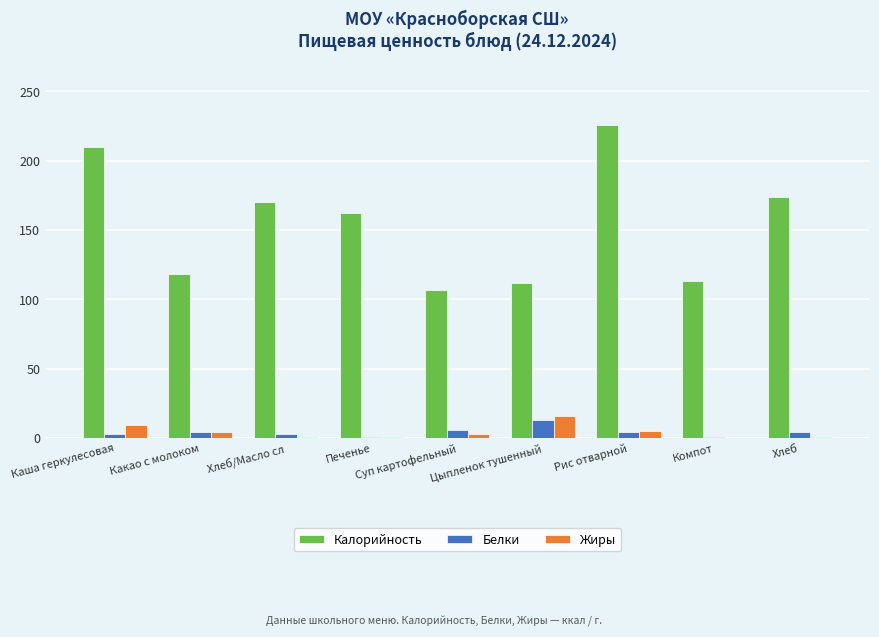

What is the greatest value displayed?

226